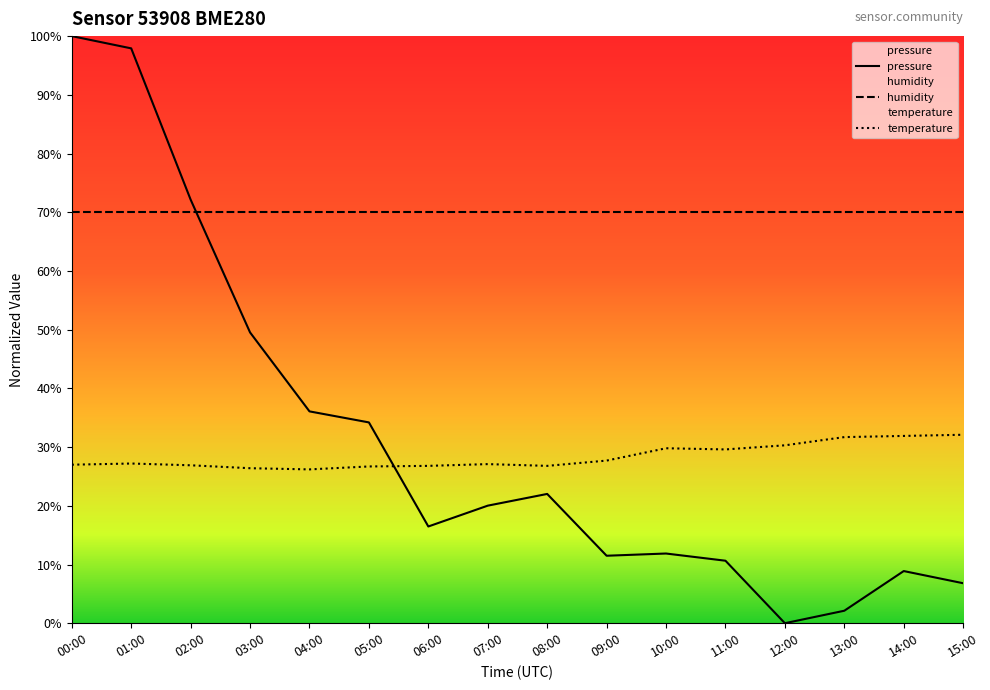

What is the sum of all temperature values?

454.2